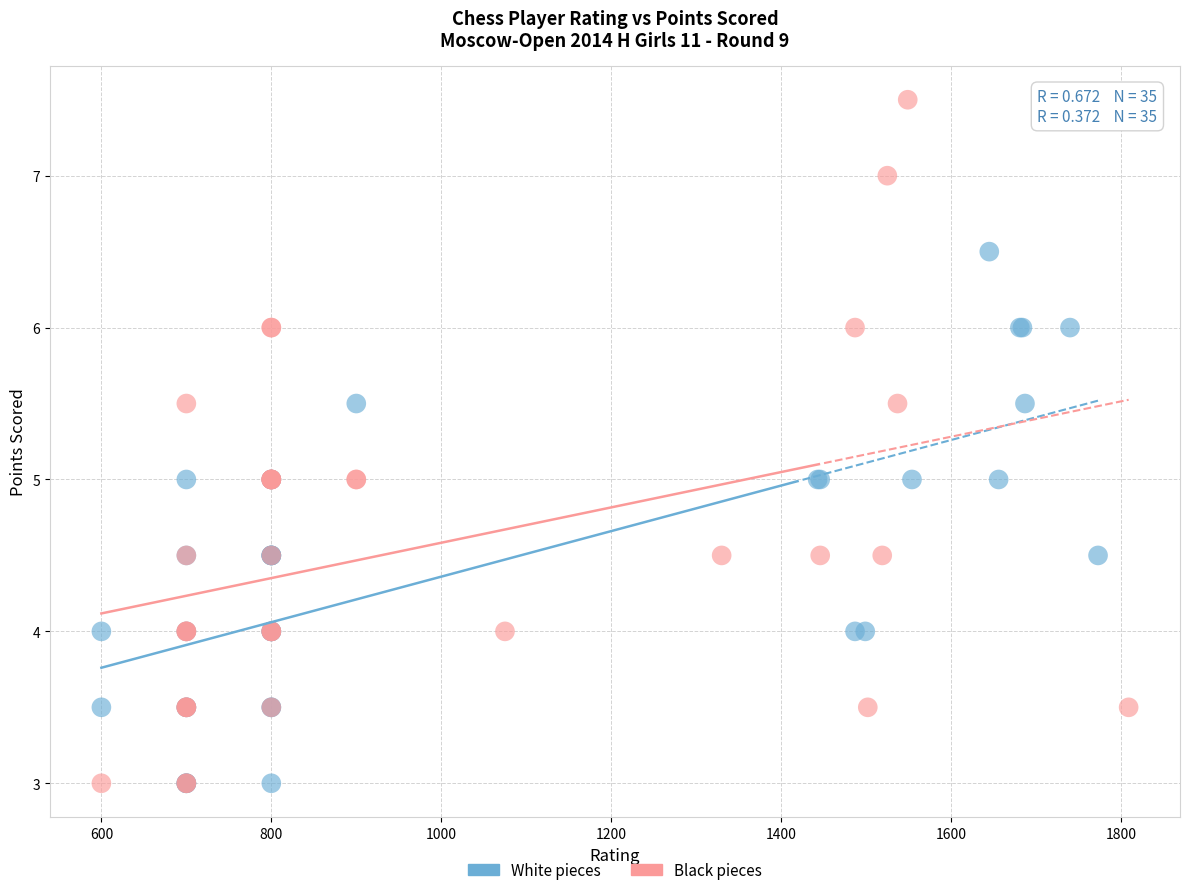

What are all the series names shown in the legend?

White pieces, Black pieces